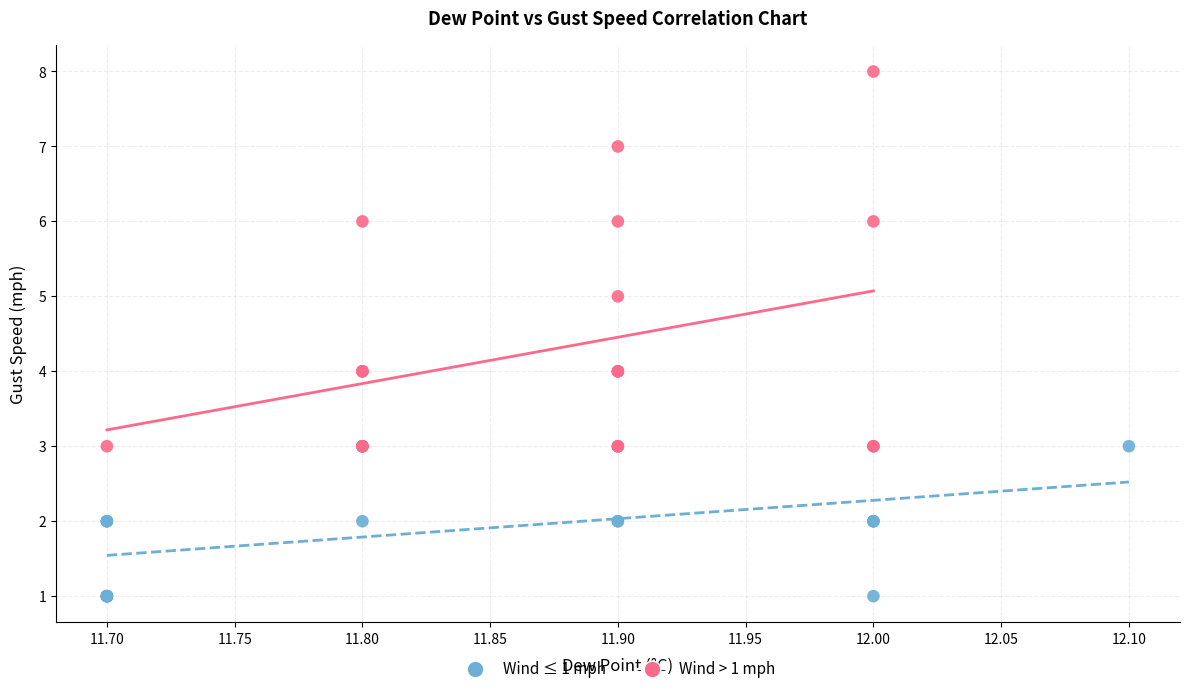

Which series reaches the maximum Y coordinate?

Wind > 1 mph